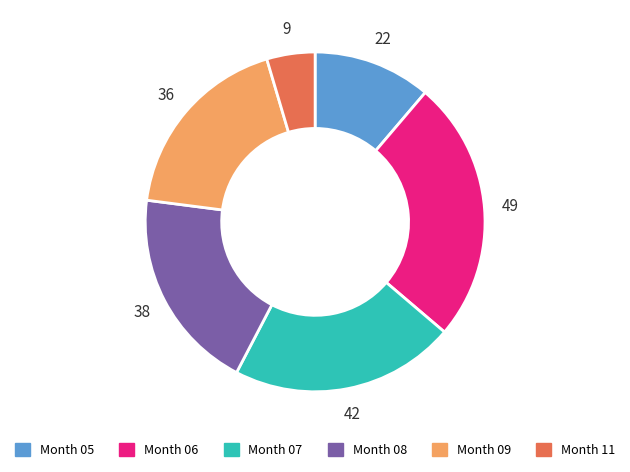

Approximately how many times larger is the value at Month 06 compared to Month 05?

2.2